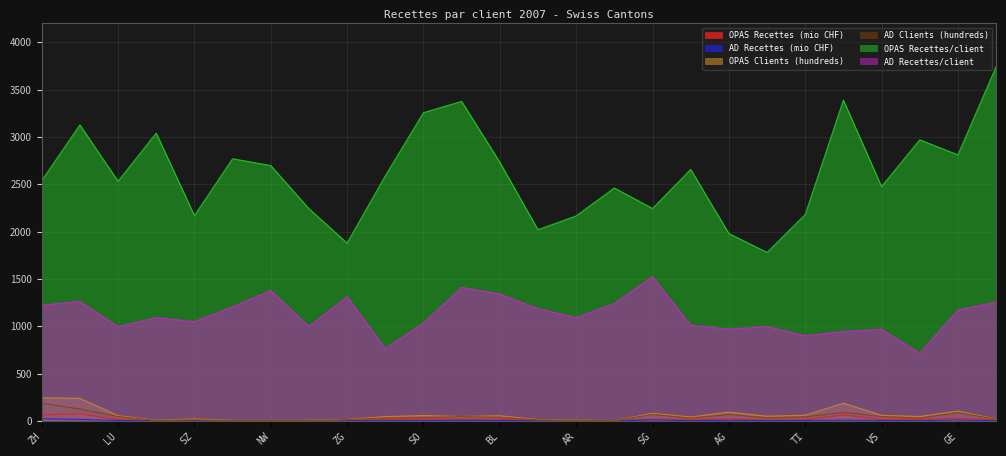

Rank the series by their maximum value, from highest to lowest.

OPAS Recettes/client, AD Recettes/client, OPAS Clients (hundreds), AD Clients (hundreds), OPAS Recettes (mio CHF), AD Recettes (mio CHF)